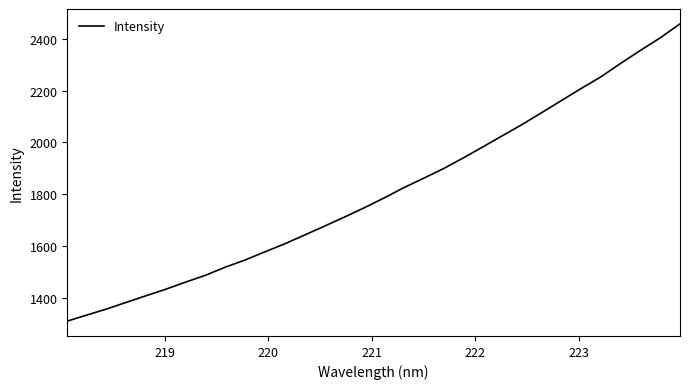

True or false: the data has more than 0 interior local peaks.

False